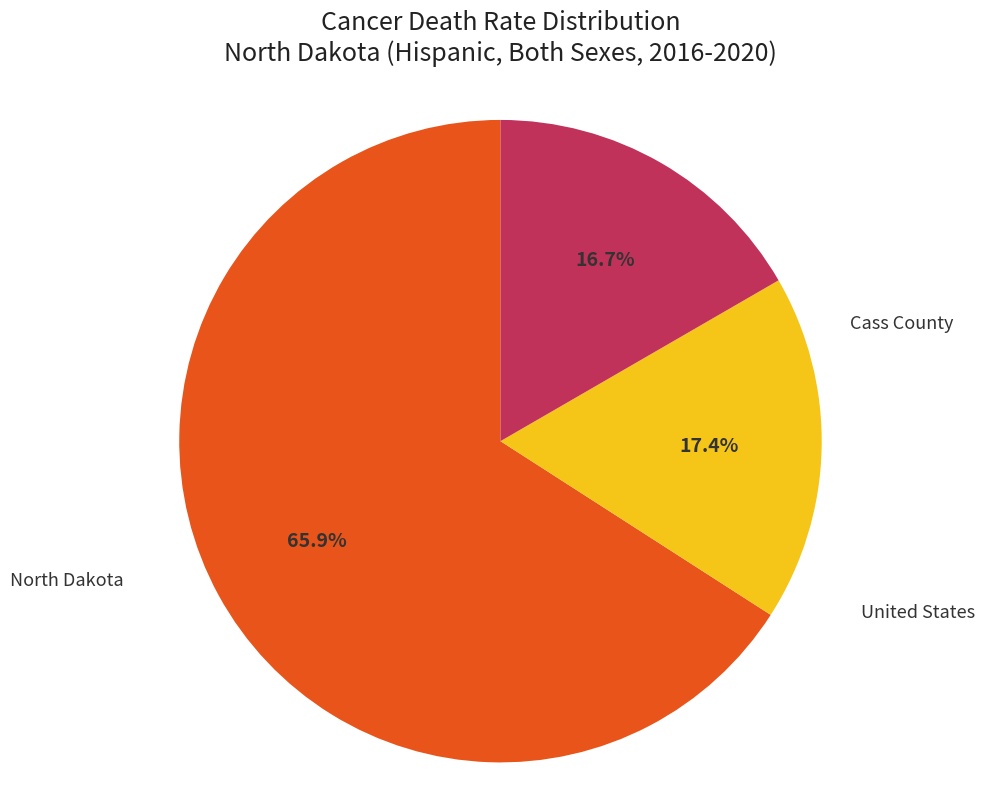

Is there a majority slice in this chart?

Yes